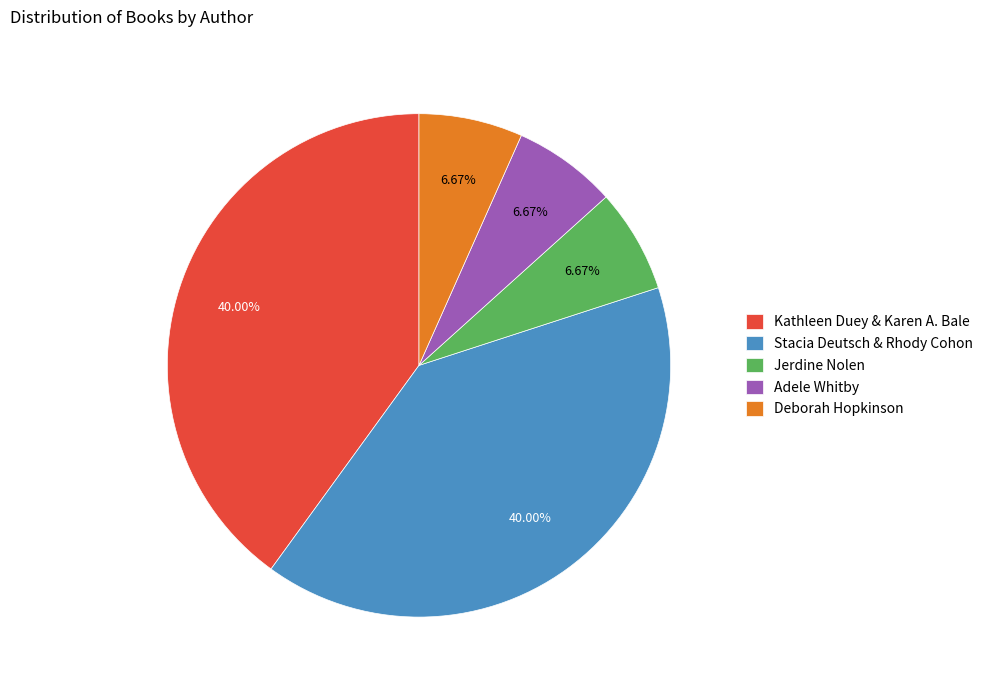

Do Deborah Hopkinson and Jerdine Nolen together represent more than half of the pie?

No